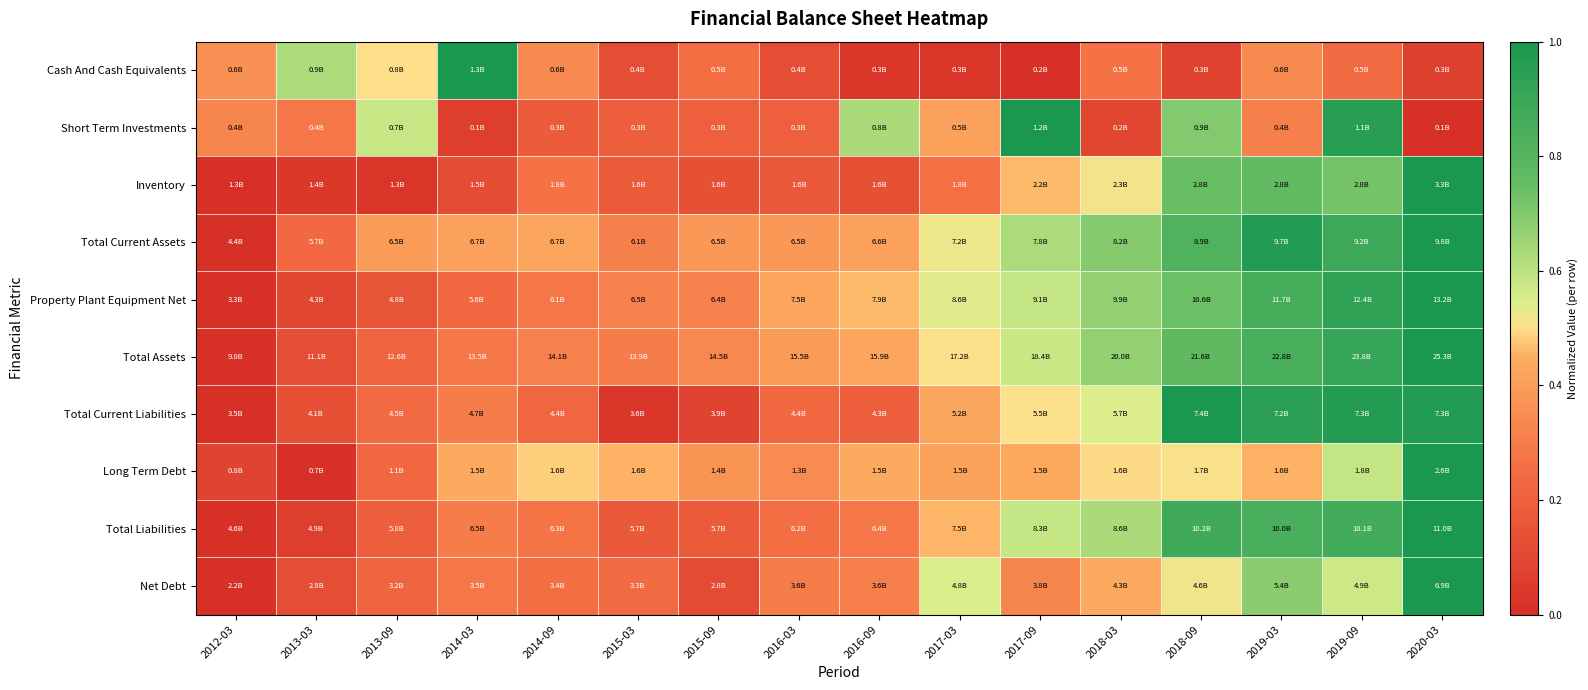

At which category is the sum across all series the highest?

2020-03